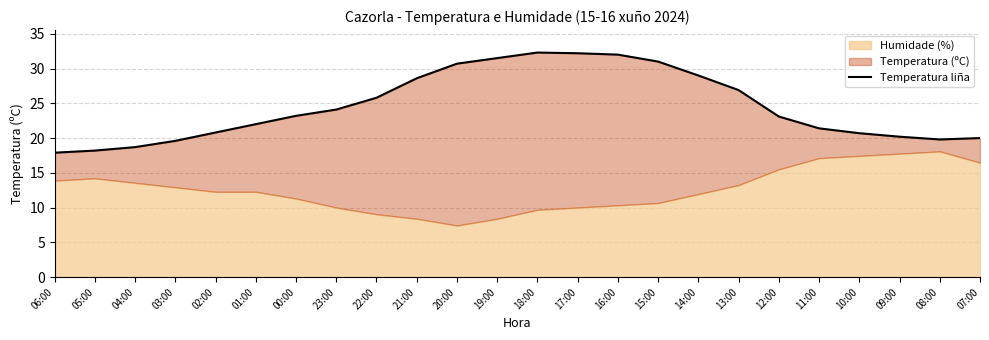

True or false: the data has more than 0 interior local peaks.

True